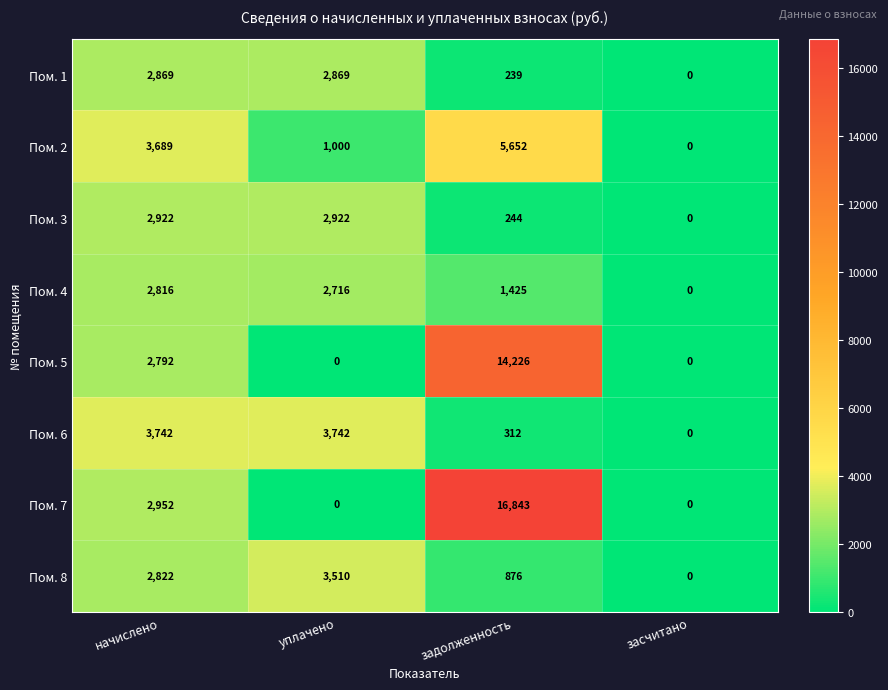

List the series in order of their peak value, highest first.

Пом. 7, Пом. 5, Пом. 2, Пом. 6, Пом. 8, Пом. 3, Пом. 1, Пом. 4